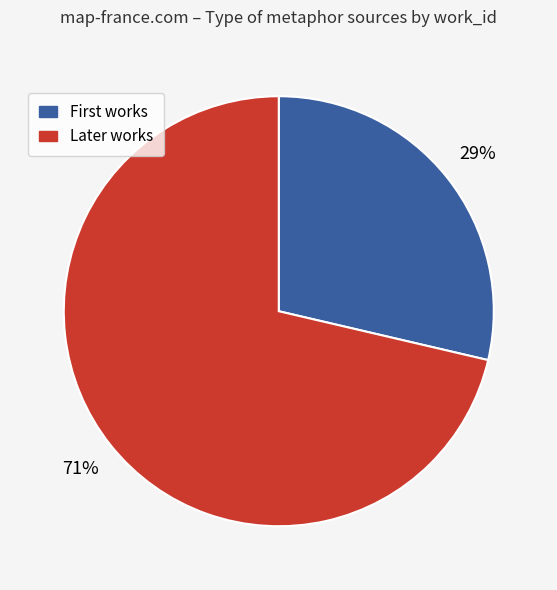

What percentage is the Later works slice, to the nearest percent?

71%